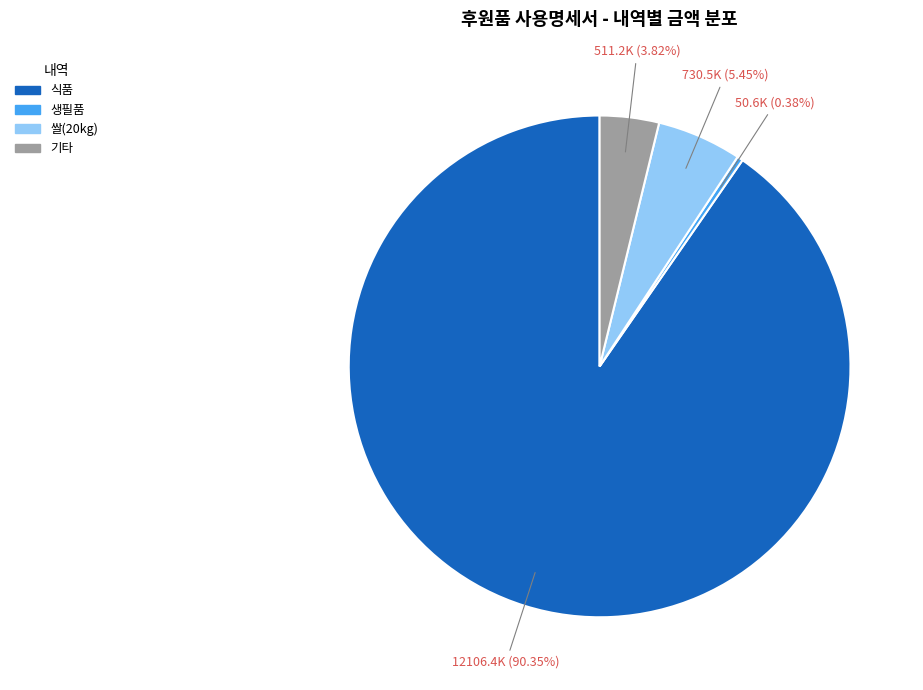

Is there a majority slice in this chart?

Yes